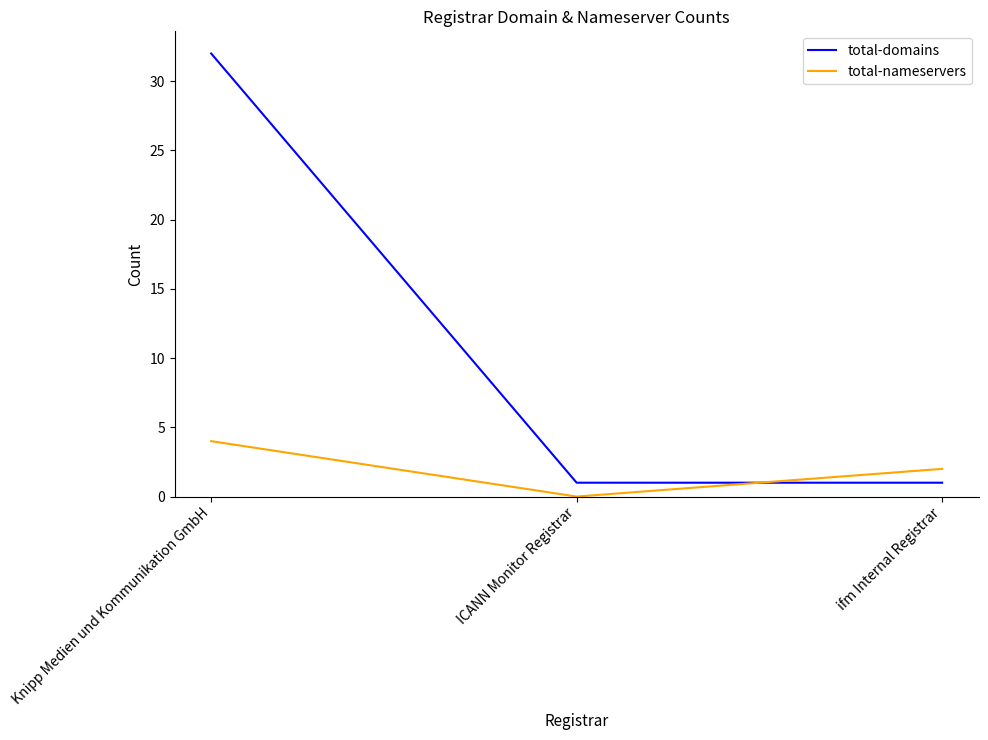

What position from the right is ifm Internal Registrar?

1